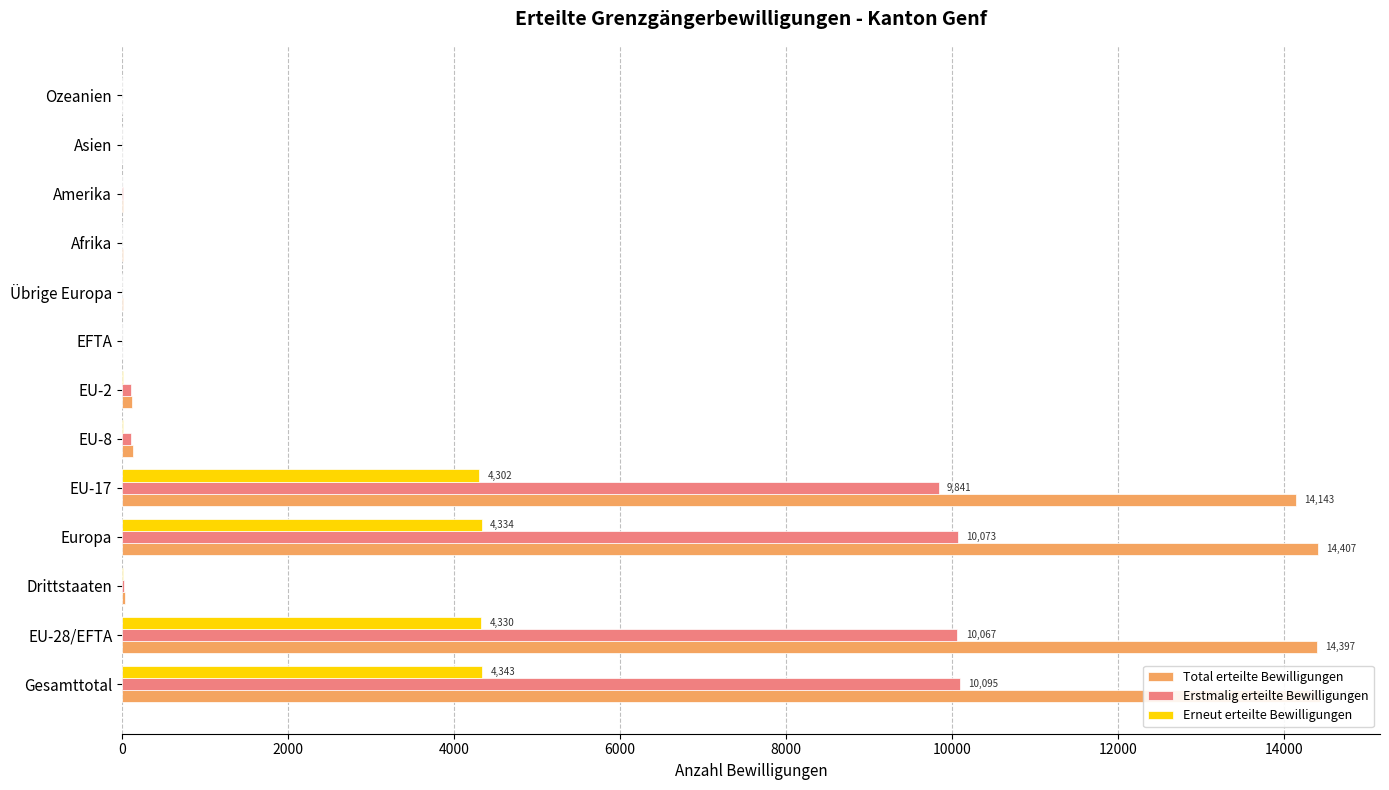

What is the difference between the maximum and minimum values in the Total erteilte Bewilligungen series?

14437